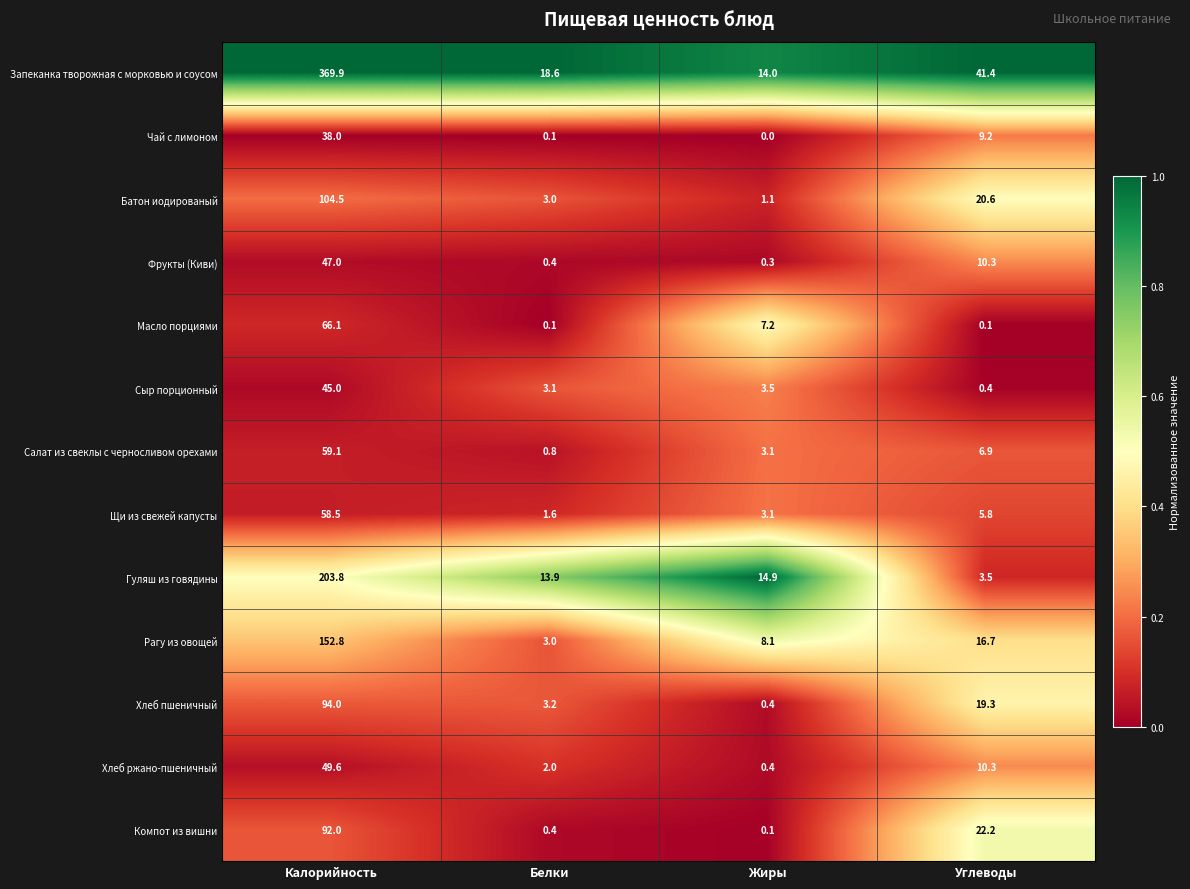

The value of Рагу из овощей at Калорийность is 152.8. True or false?

True